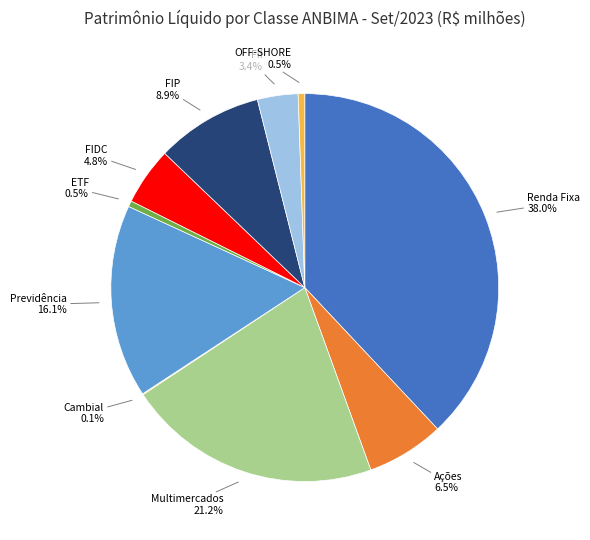

To the nearest percent, what is the difference between the largest and smallest slice percentages?

38%